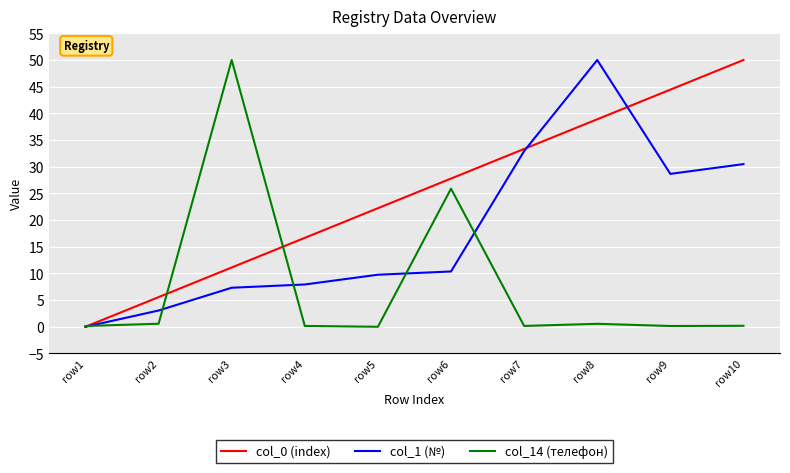

What is the approximate value of col_1 (№) at row2?

3.0